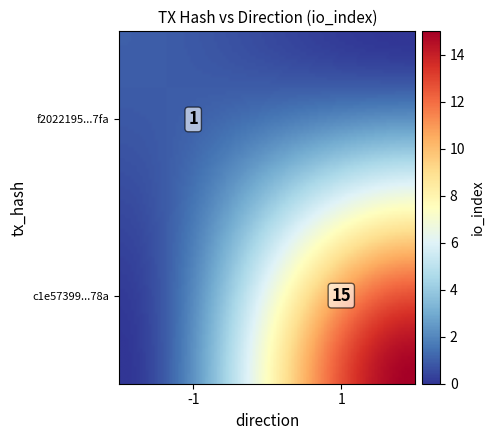

True or false: f2022195a0bae73c52f0d54f4e3b4a49e67e7fa has a value of 1 at io_index.

True